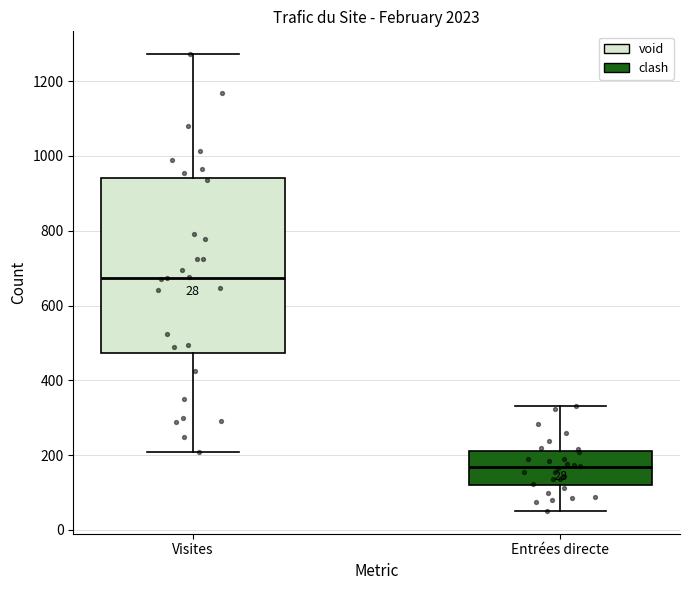

Which box's median line is the lowest?

Entrées directe